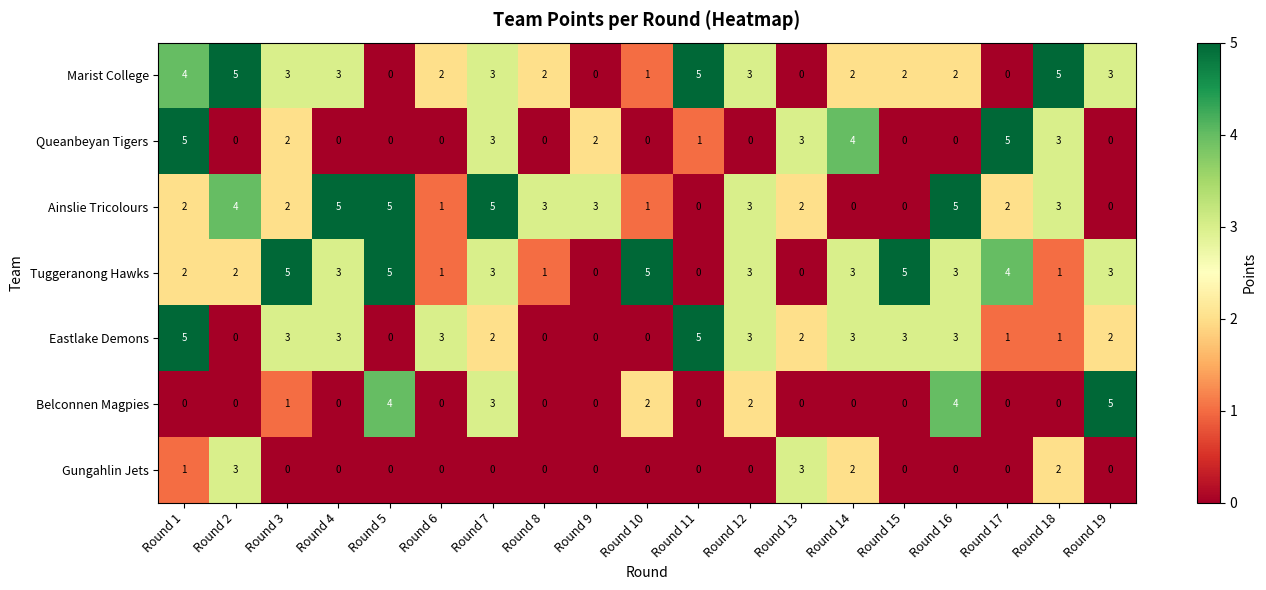

The Ainslie Tricolours series shows 5 at Round 9. True or false?

False